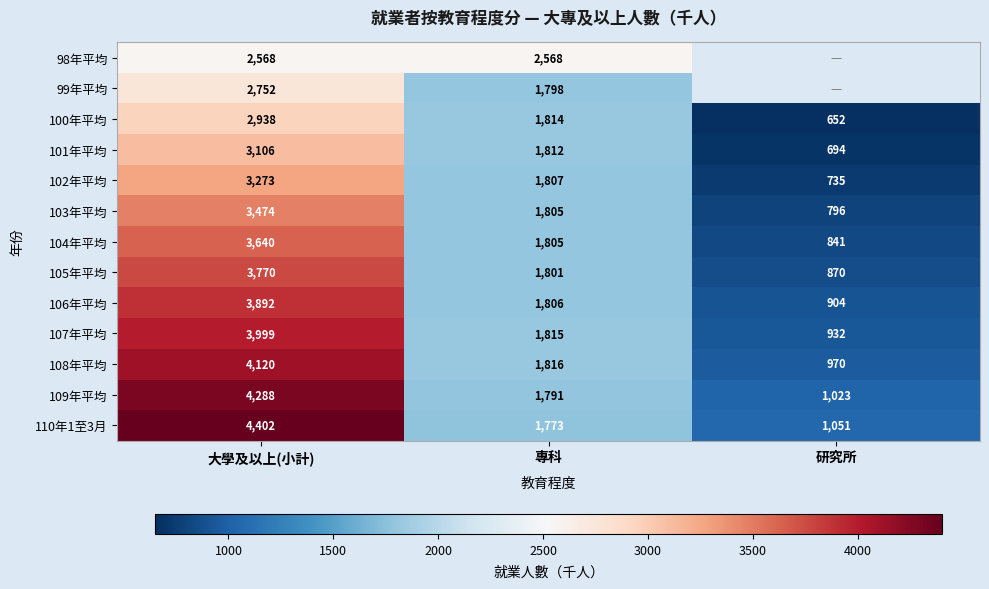

What is the average value of the 109年平均 series?

2367